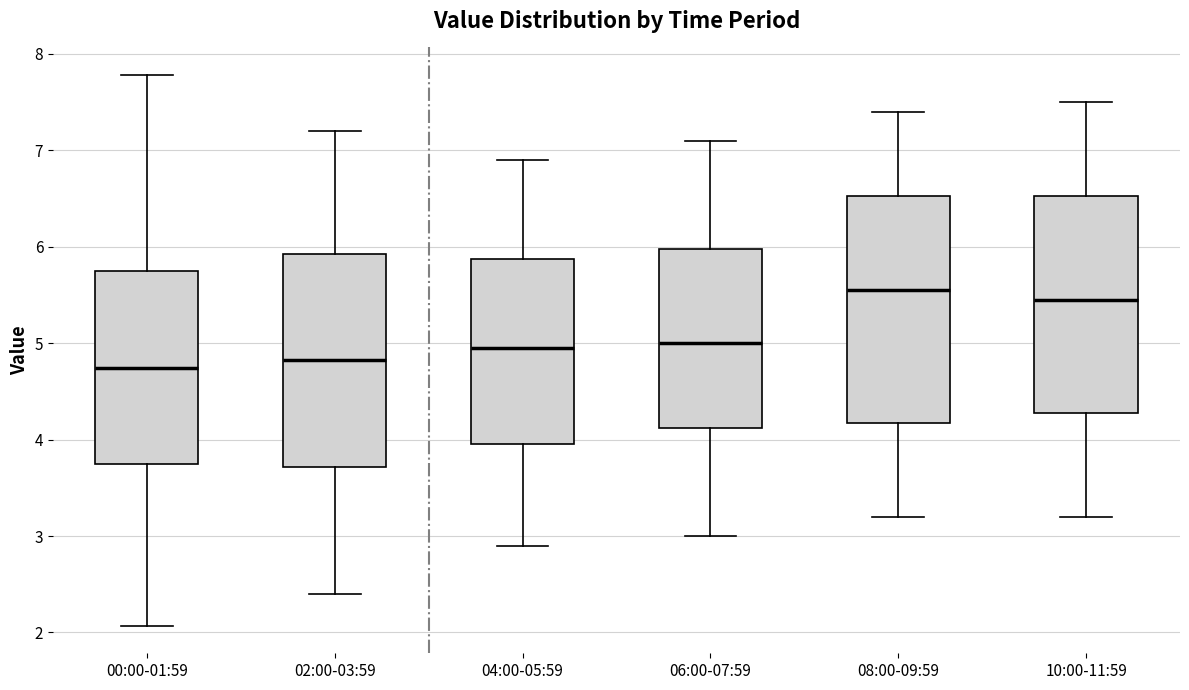

Where is the upper edge of the box for 04:00-05:59 on the y-axis? The values are not printed on the chart, so give them approximately, as read against the axis.

5.9